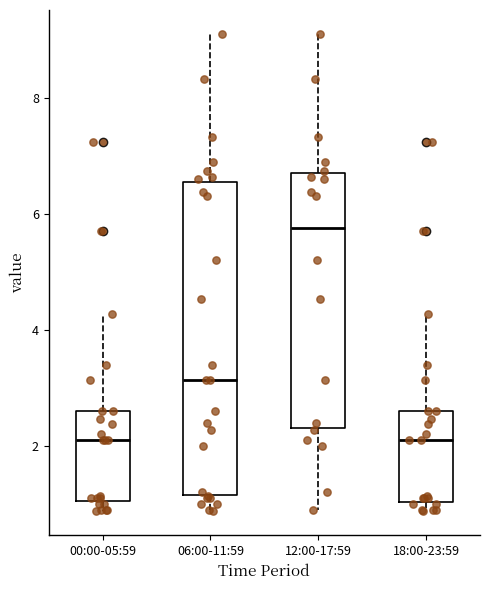

Where does the upper whisker of the box for 12:00-17:59 end on the y-axis? The values are not printed on the chart, so give them approximately, as read against the axis.

9.2